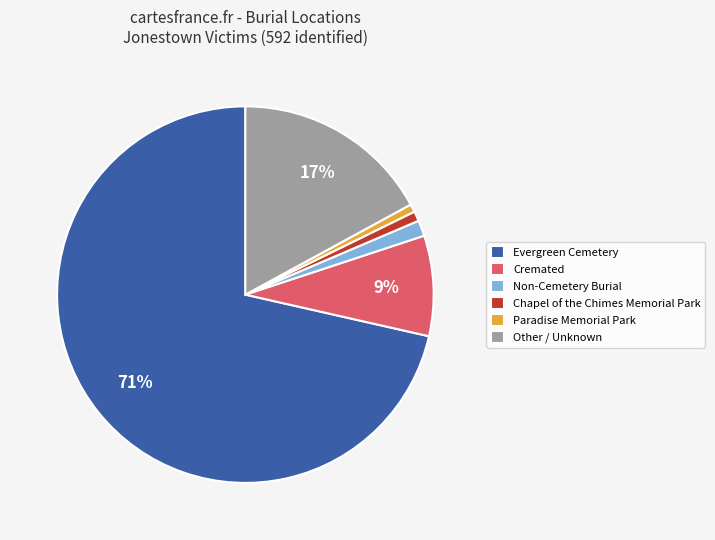

Which has a higher value, Evergreen Cemetery or Cremated?

Evergreen Cemetery